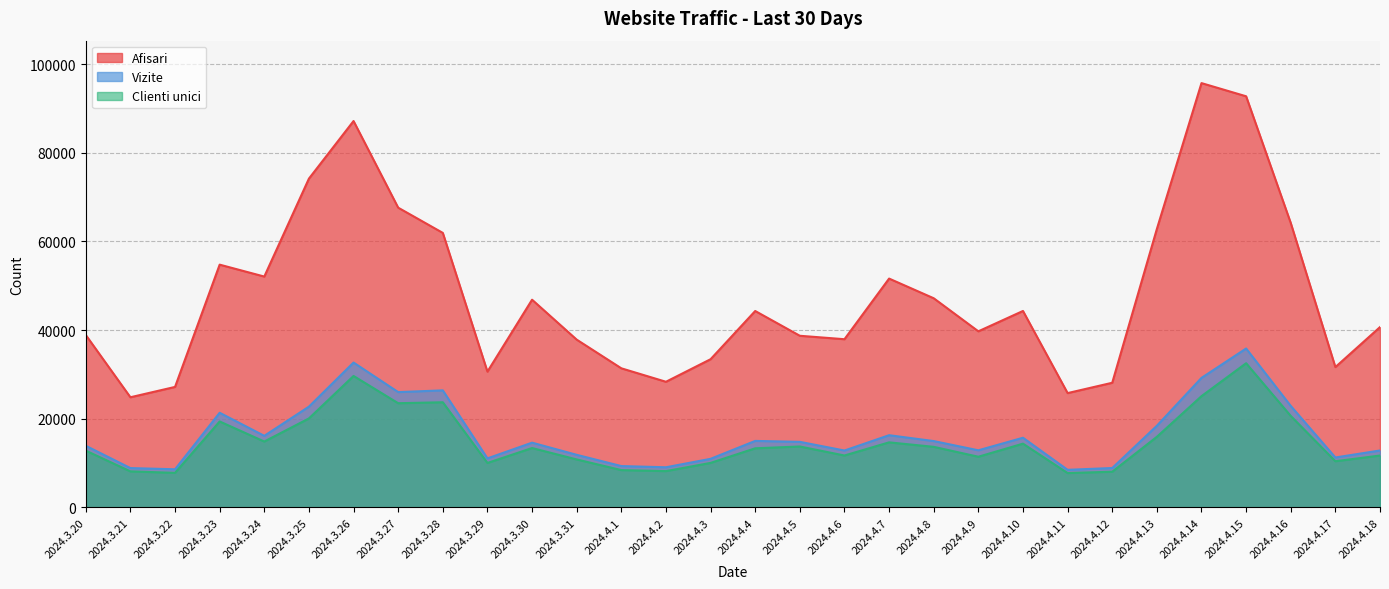

At which label is Vizite closest to 22172?

2024.3.25